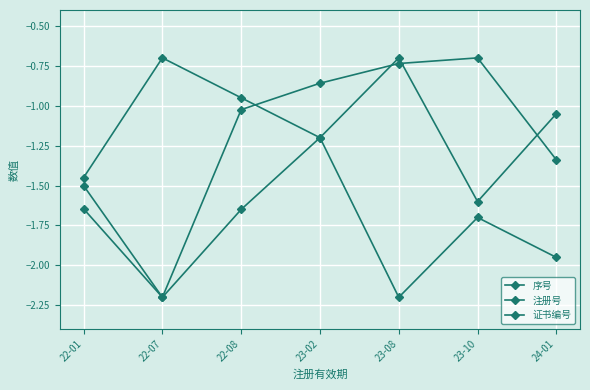

Which has a higher value, 22-01 or 23-10?

22-01